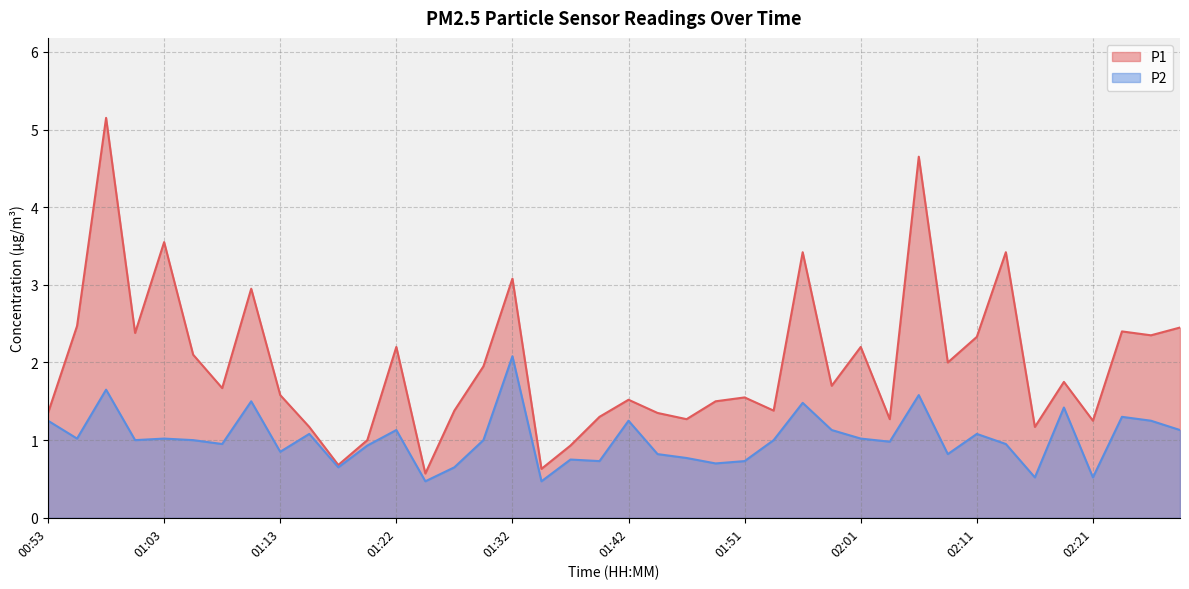

True or false: P1 and P2 cross at least once.

False